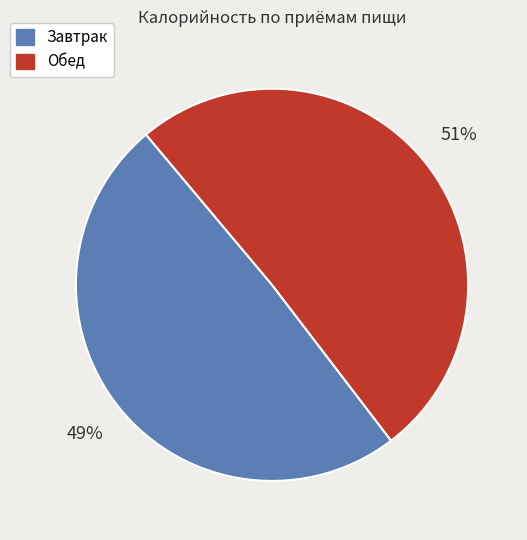

Which category has the biggest portion of the pie?

Обед